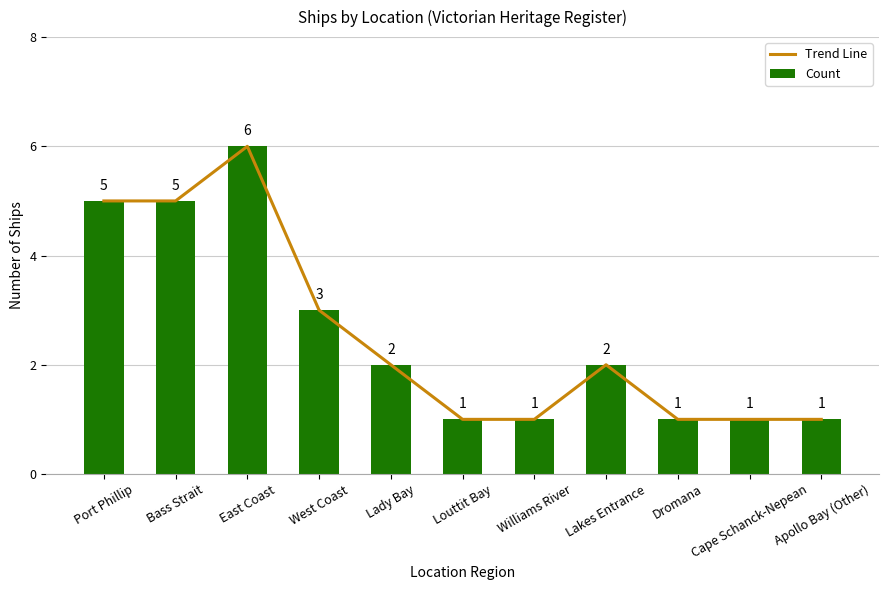

True or false: Trend Line has a value of 8 at Bass Strait.

False